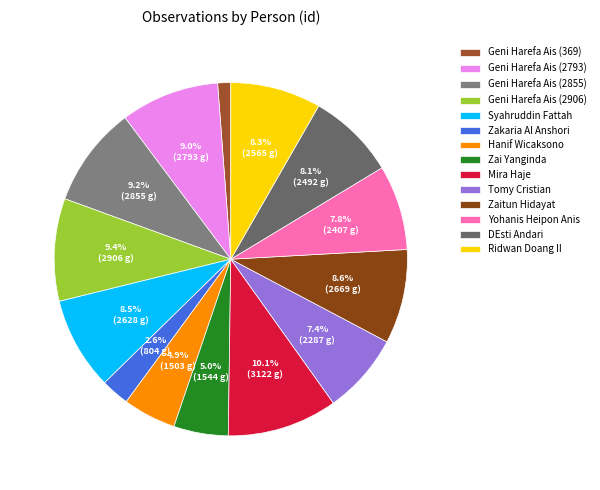

The Tomy Cristian slice represents 7% of the pie. True or false?

True